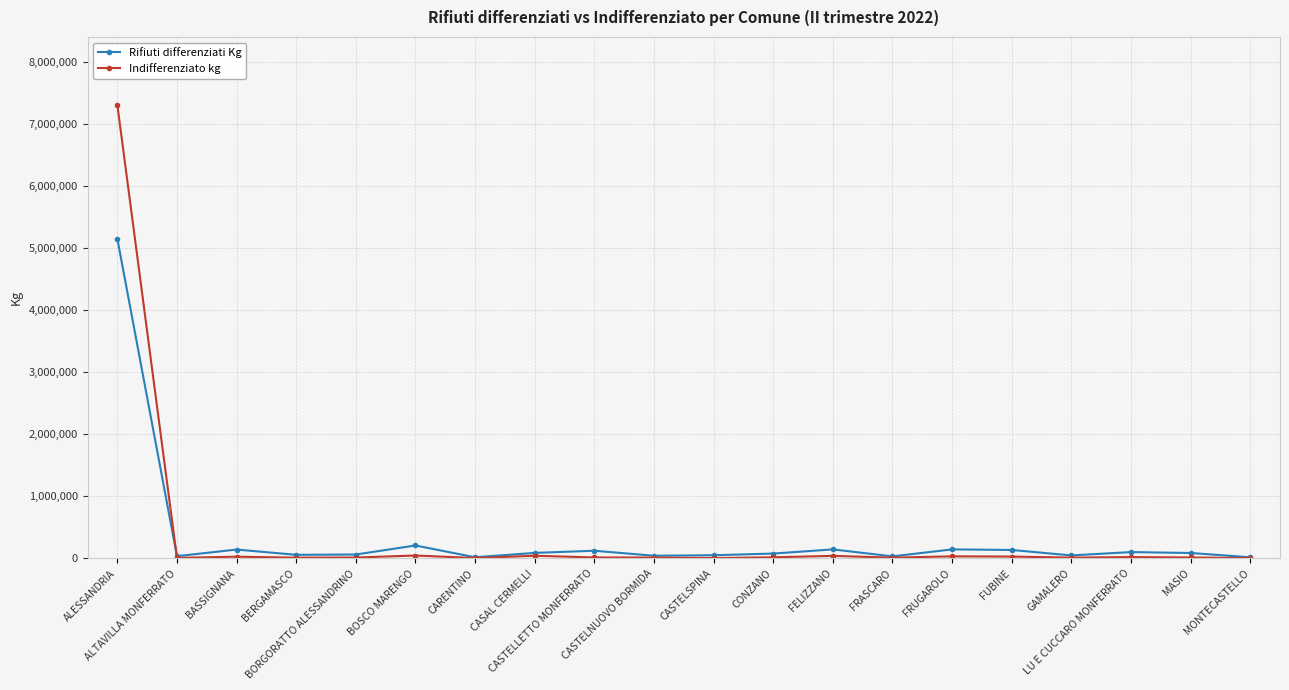

At which label does Rifiuti differenziati Kg first exceed 86845?

ALESSANDRIA